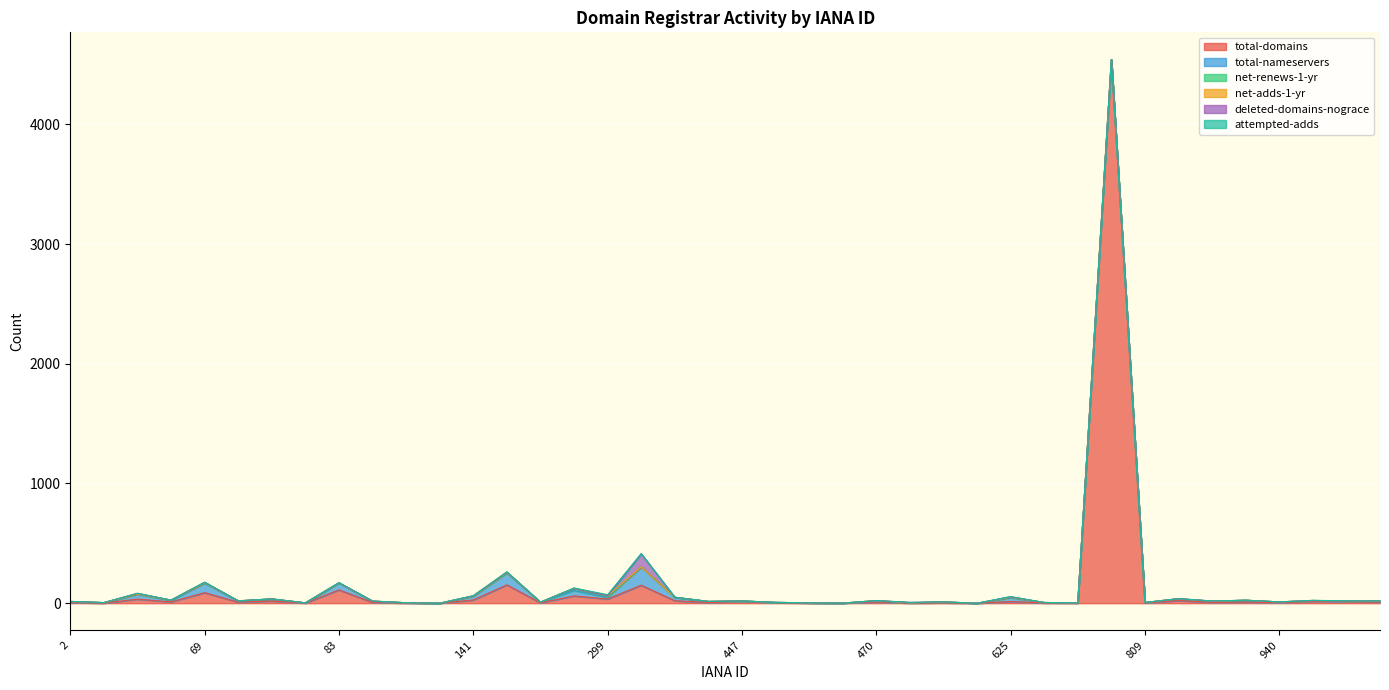

Does the chart display data point markers on the line(s)?

No